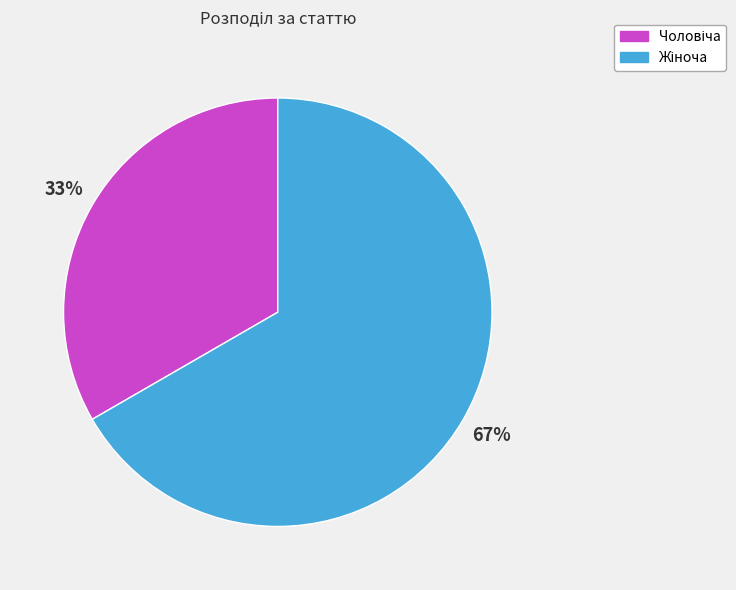

To the nearest percent, what is the average slice percentage?

50%